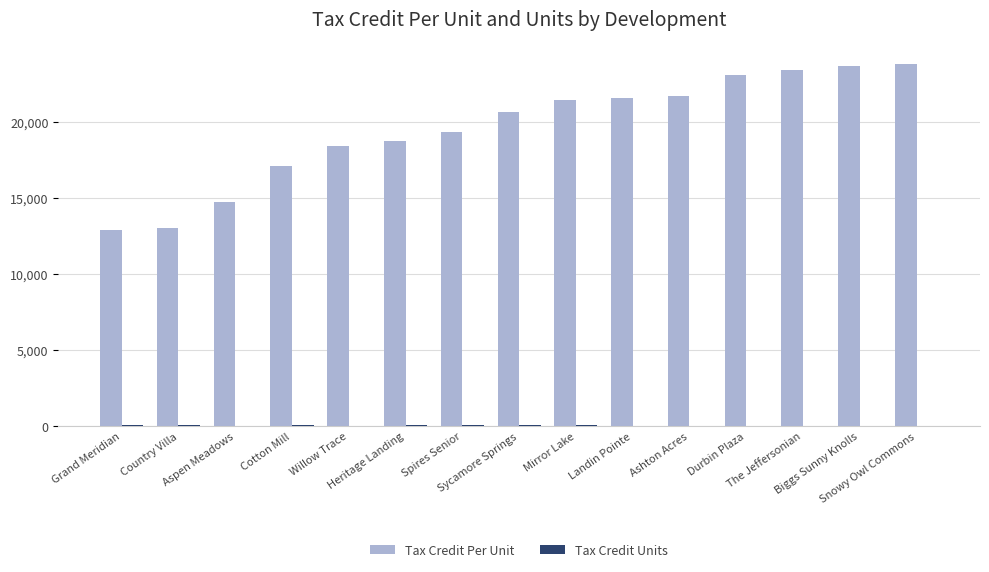

Which series has the largest total across all categories?

Tax Credit Per Unit